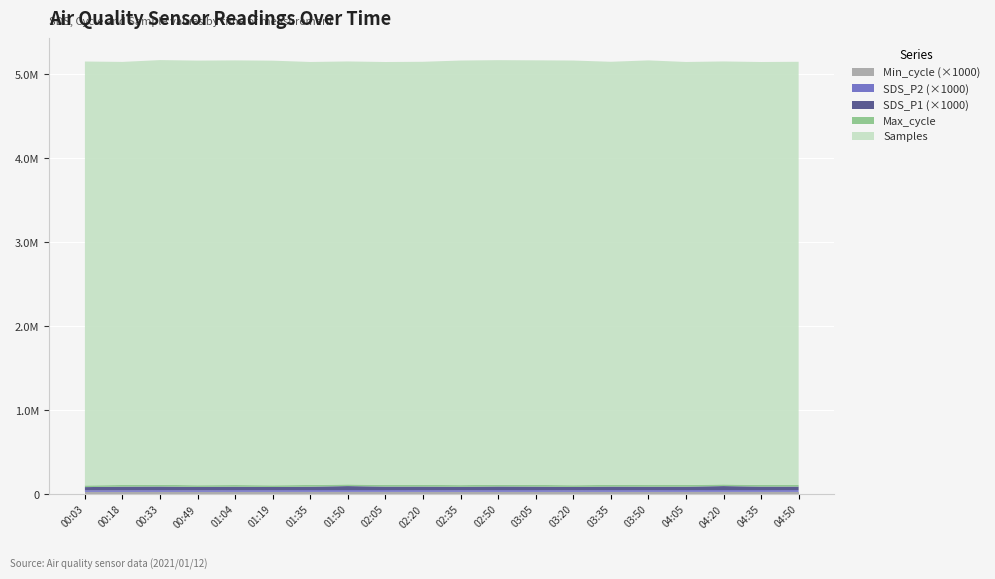

Reading left to right, list all the values displayed in this chart.

Min_cycle: 00:03=28.0	00:18=28.0	00:33=28.0	00:49=28.0	01:04=28.0	01:19=28.0	01:35=28.0	01:50=28.0	02:05=28.0	02:20=28.0	02:35=28.0	02:50=28.0	03:05=28.0	03:20=28.0	03:35=28.0	03:50=28.0	04:05=28.0	04:20=28.0	04:35=28.0	04:50=28.0
SDS_P2: 00:03=18.3	00:18=18.3	00:33=20.0	00:49=18.4	01:04=20.4	01:19=20.3	01:35=21.4	01:50=21.6	02:05=21.5	02:20=20.6	02:35=19.8	02:50=20.5	03:05=20.6	03:20=19.4	03:35=20.6	03:50=20.4	04:05=21.4	04:20=21.6	04:35=21.5	04:50=20.6
SDS_P1: 00:03=38.6	00:18=43.5	00:33=43.6	00:49=40.5	01:04=41.0	01:19=37.9	01:35=40.4	01:50=47.4	02:05=41.2	02:20=42.2	02:35=40.5	02:50=43.5	03:05=41.9	03:20=39.8	03:35=42.2	03:50=41.0	04:05=40.4	04:20=47.4	04:35=41.2	04:50=42.2
Max_cycle: 00:03=20195.0	00:18=20187.0	00:33=20219.0	00:49=20215.0	01:04=20206.0	01:19=20223.0	01:35=20655.0	01:50=20188.0	02:05=20184.0	02:20=20254.0	02:35=20203.0	02:50=20223.0	03:05=20199.0	03:20=20203.0	03:35=20254.0	03:50=20206.0	04:05=20655.0	04:20=20188.0	04:35=20184.0	04:50=20254.0
Samples: 00:03=5045443.0	00:18=5035857.0	00:33=5055549.0	00:49=5054208.0	01:04=5054308.0	01:19=5054186.0	01:35=5034715.0	01:50=5034077.0	02:05=5033867.0	02:20=5036313.0	02:35=5053689.0	02:50=5054316.0	03:05=5053783.0	03:20=5054790.0	03:35=5036313.0	03:50=5054308.0	04:05=5034715.0	04:20=5034077.0	04:35=5033867.0	04:50=5036313.0